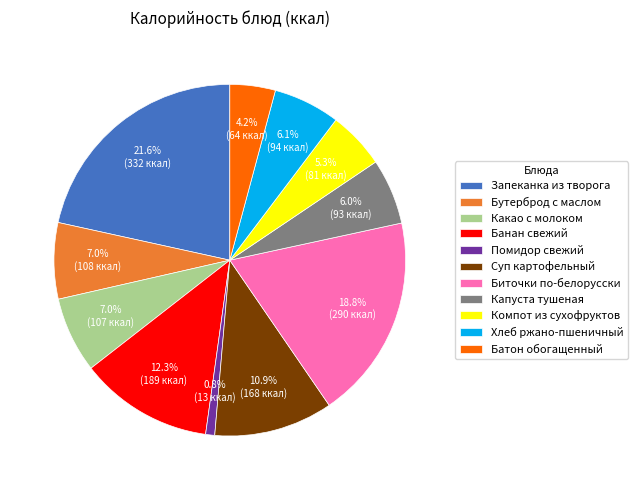

What is the ratio of the value at Батон обогащенный to the value at Капуста тушеная?

0.7